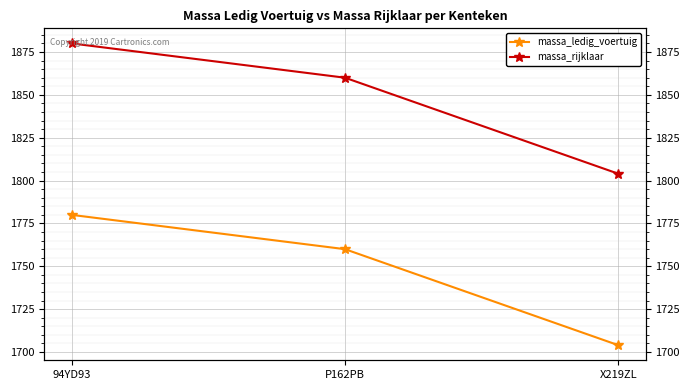

How many lines are shown in the chart?

2